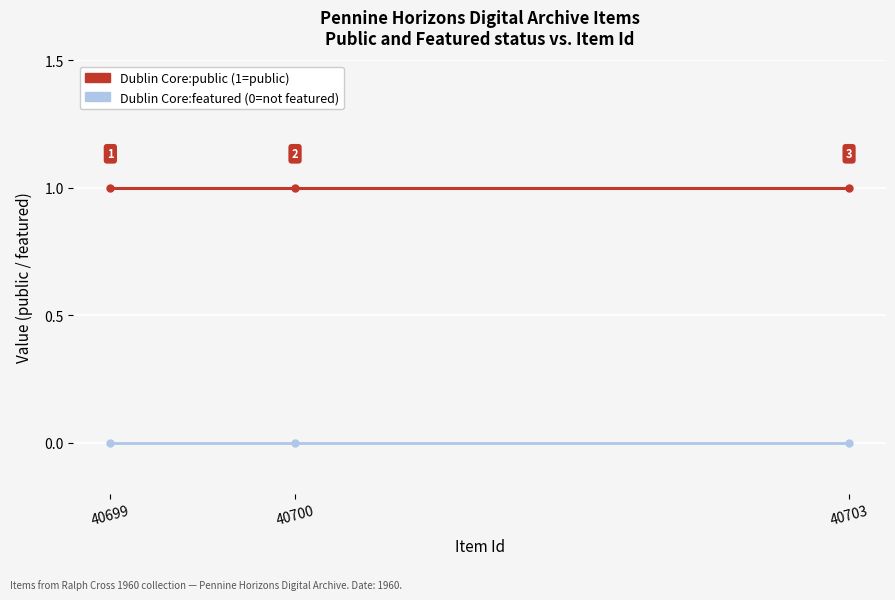

How many series are shown in this chart?

2